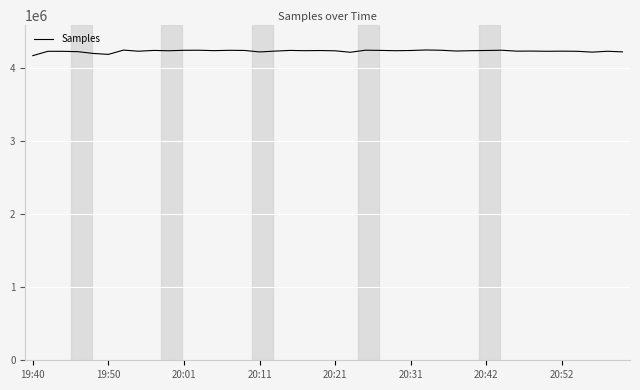

How many distinct data groups are displayed?

1